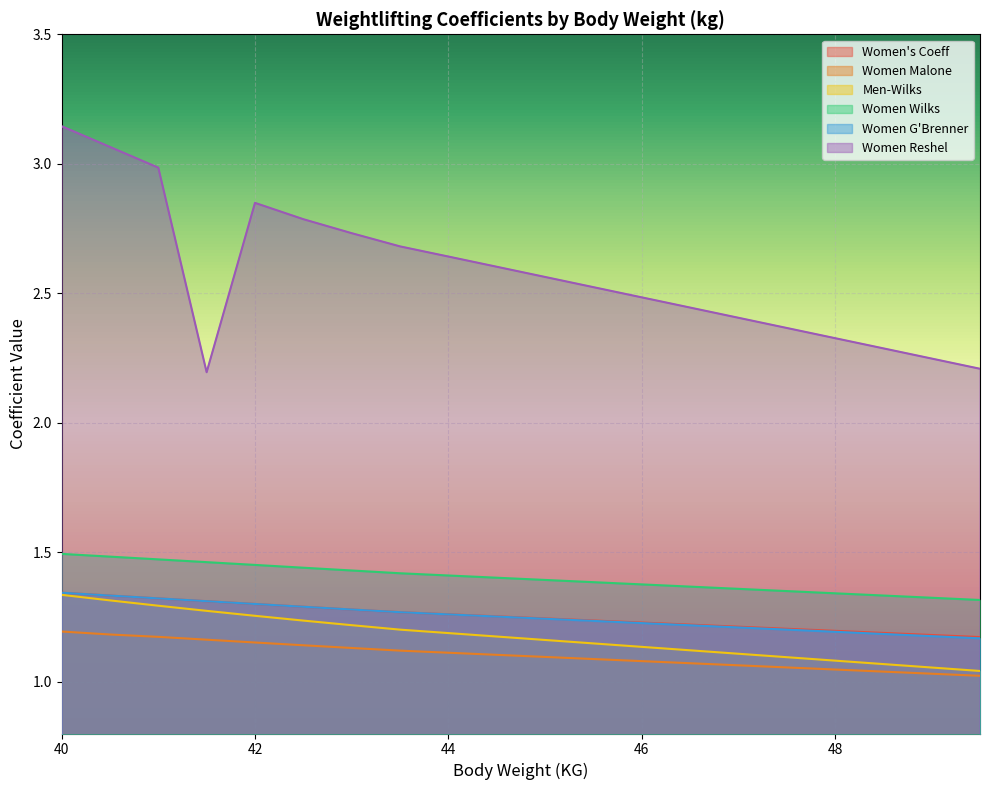

True or false: Women G'Brenner has a value of 1.3 at 41.5.

True